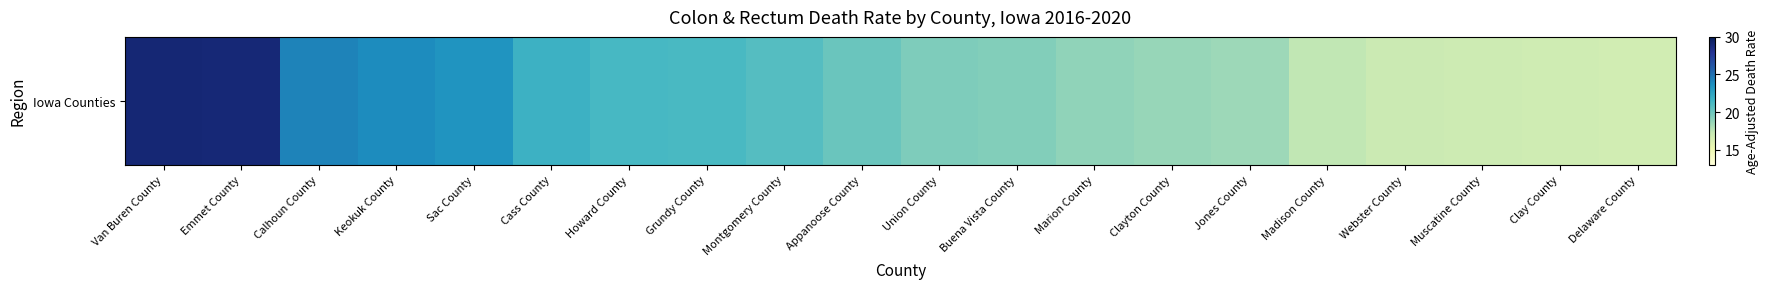

The chart shows a value of 28.9 at Emmet County. True or false?

True